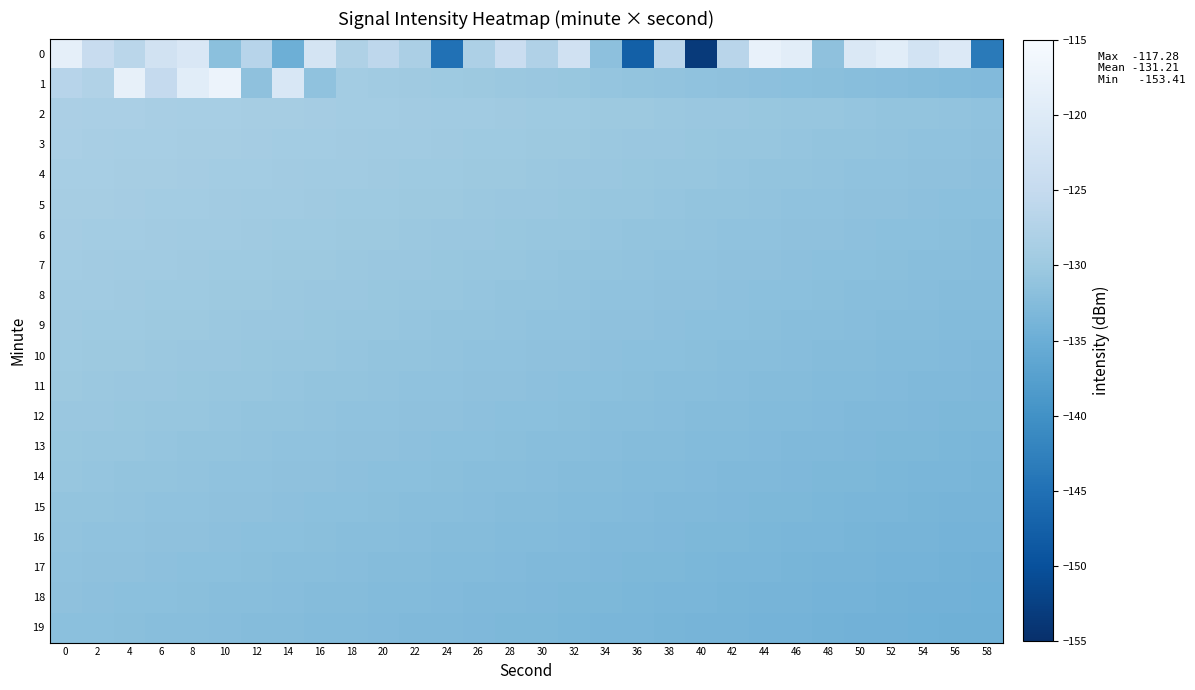

Which series changed the most between 22 and 34?

row_0